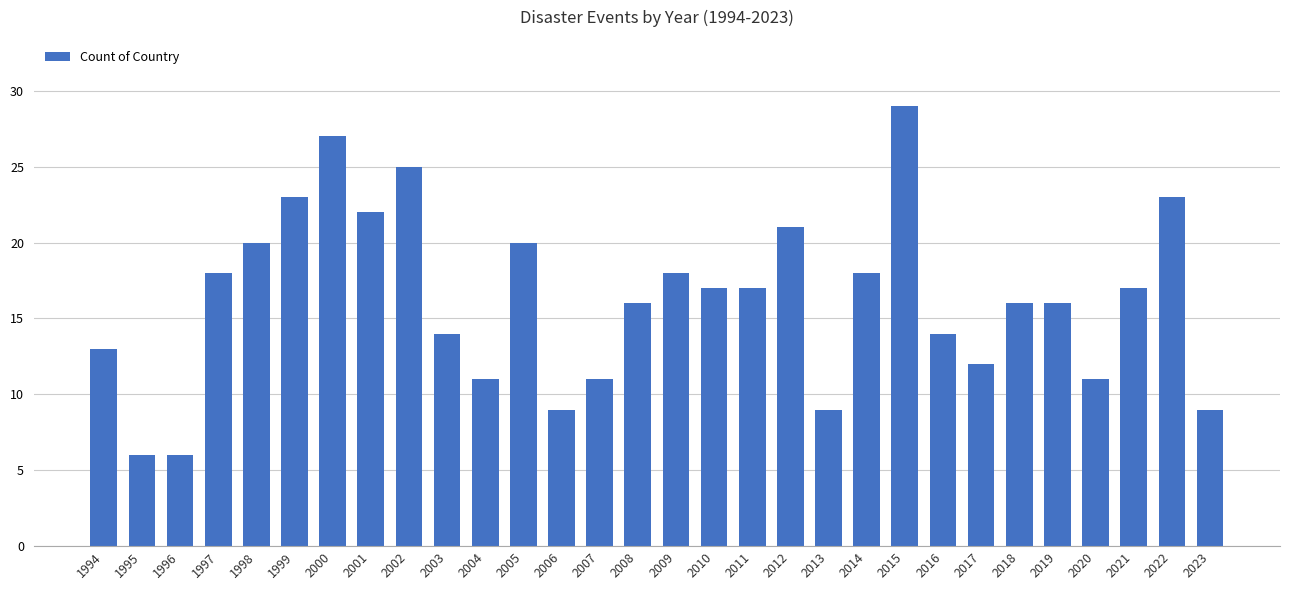

What is the change in value from 1996 to 2022?

+17